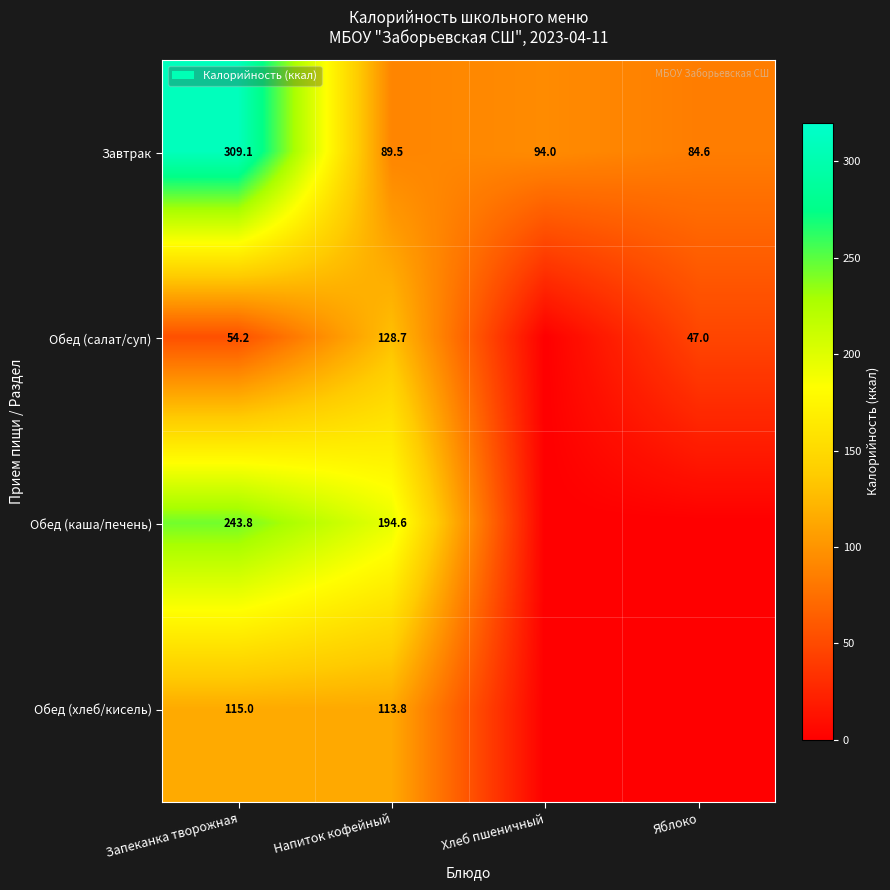

At how many categories does at least one series exceed 58?

4